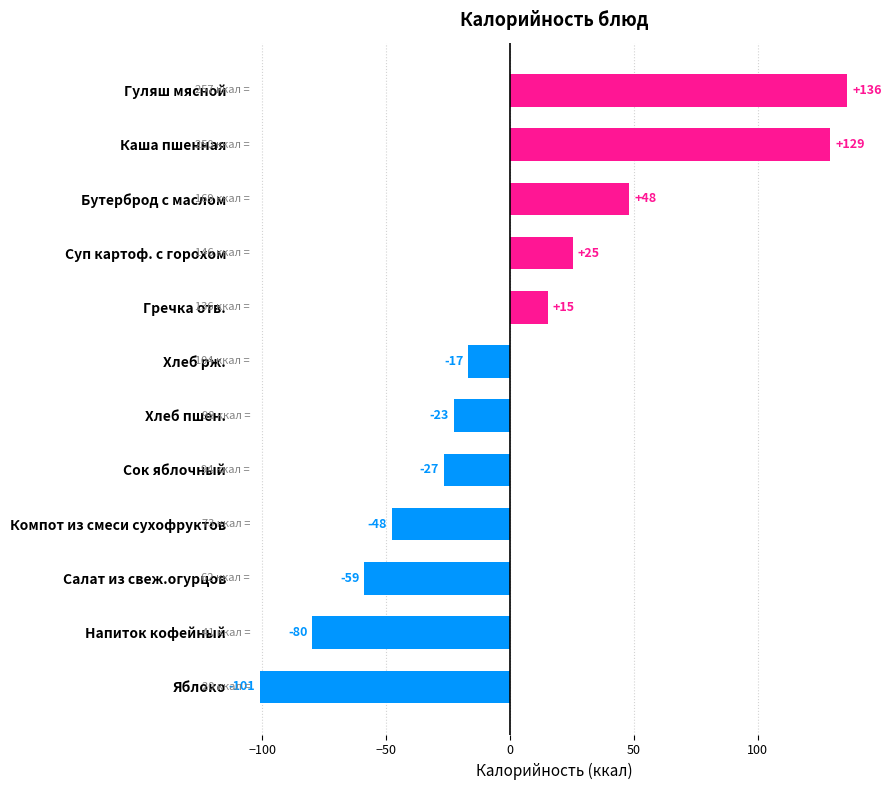

Are the bars horizontal?

Yes